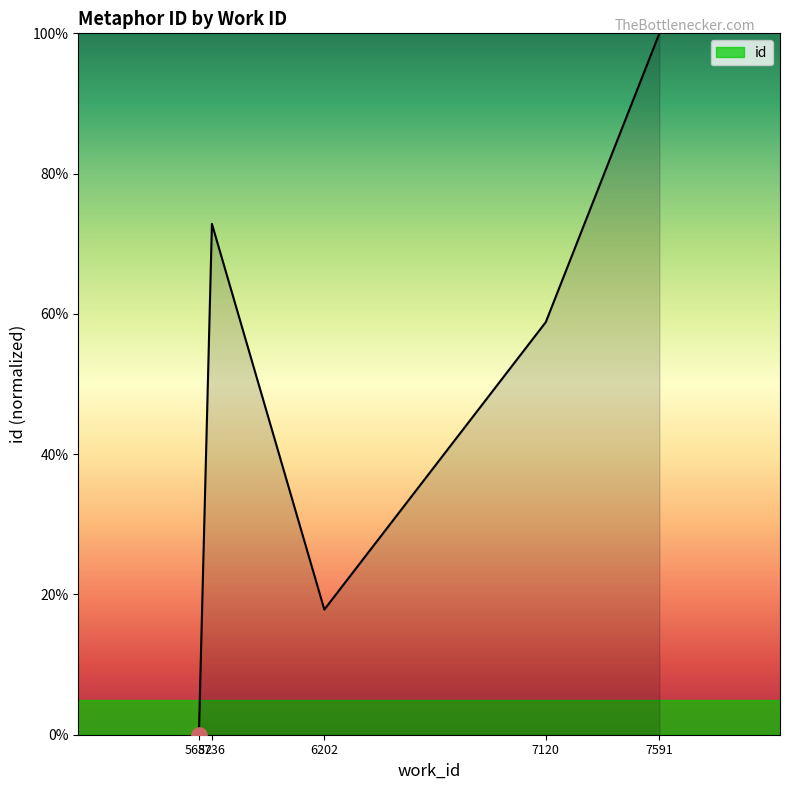

Between 7591 and 6202, which is larger?

7591